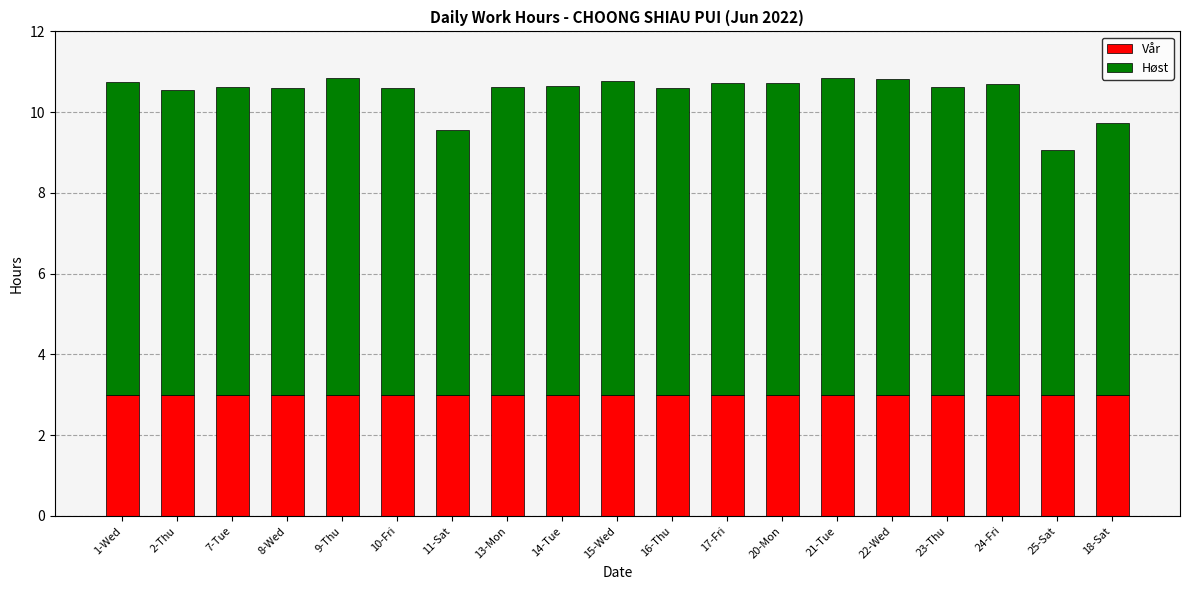

The value of Vår at 22-Wed is 4.6. True or false?

False